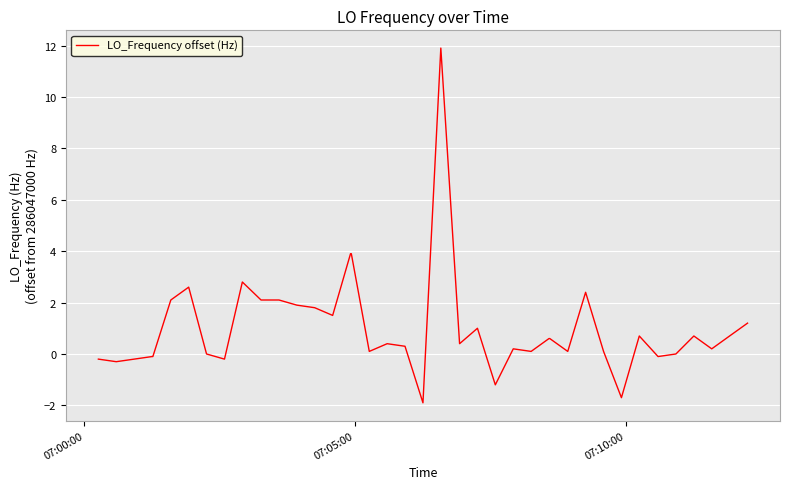

What is the difference between the maximum and minimum values?

13.8